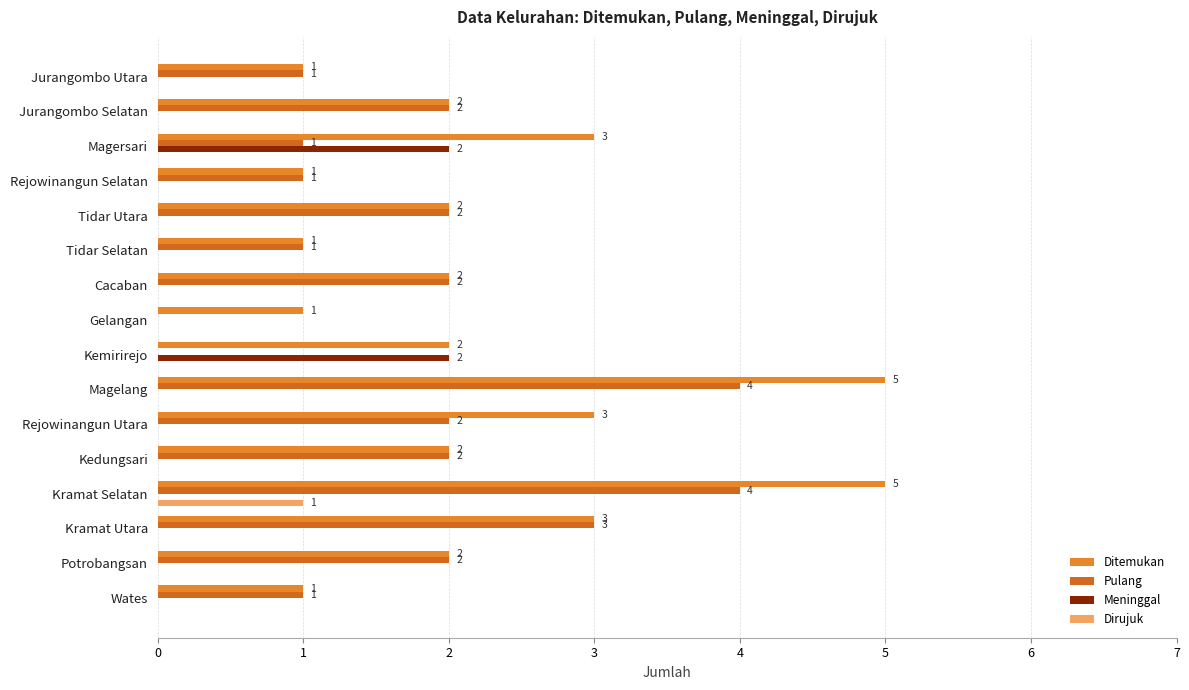

How many series are shown in this chart?

4